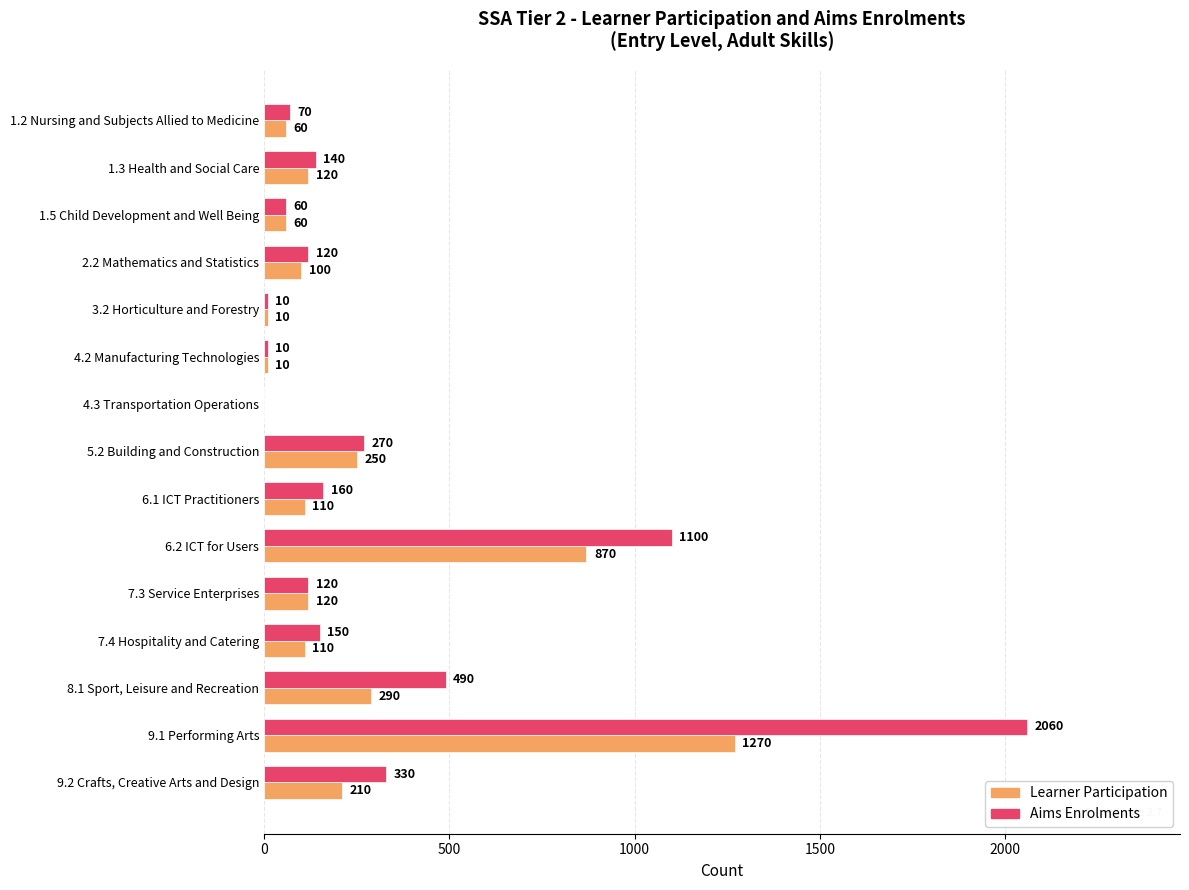

What is the sum of the Aims Enrolments values at 1.3 Health and Social Care and 4.3 Transportation Operations?

140